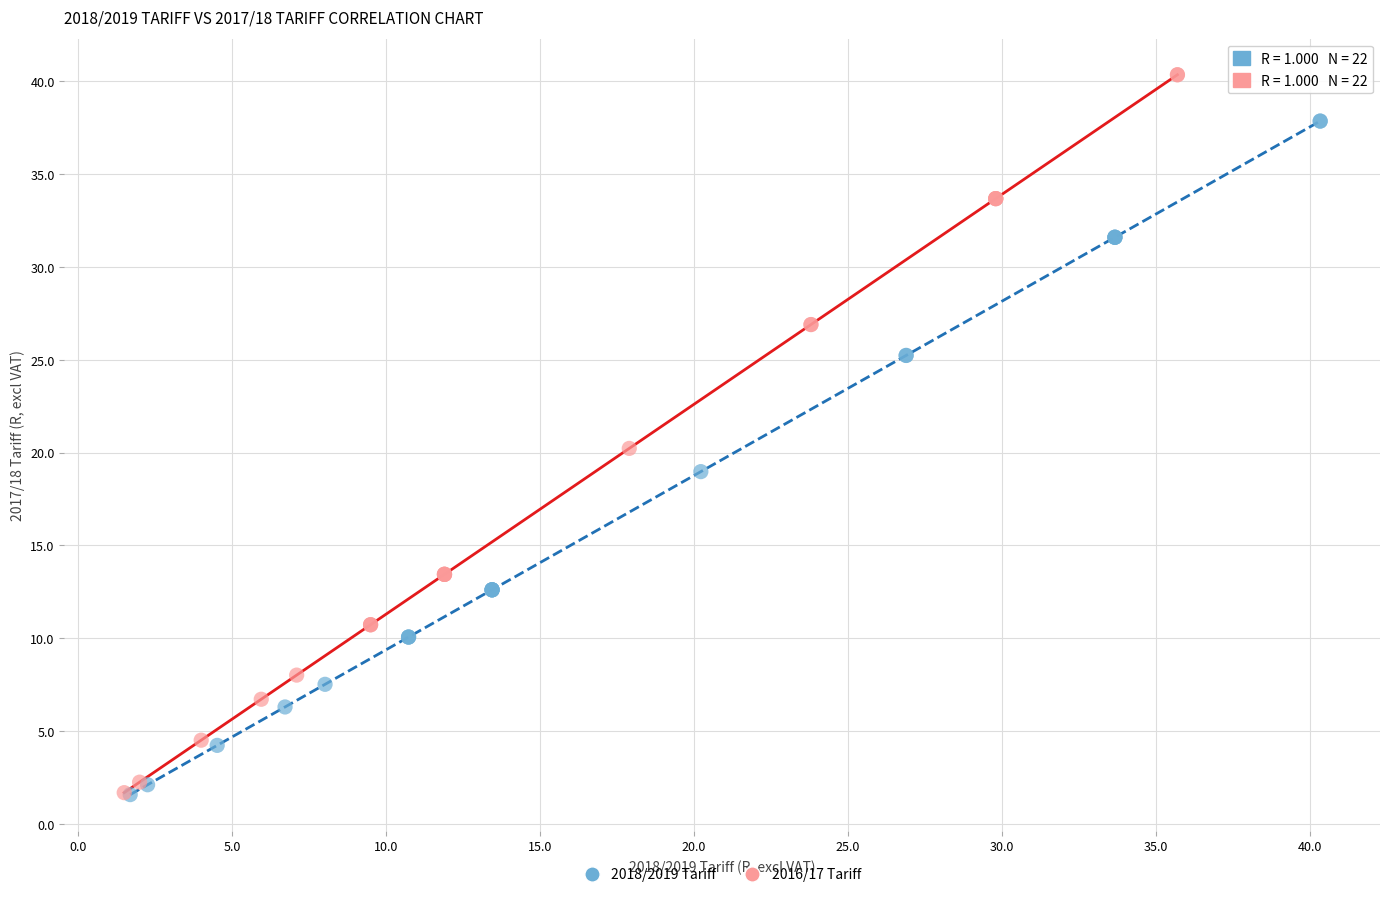

What are all the series names shown in the legend?

2018/2019 Tariff, 2016/17 Tariff